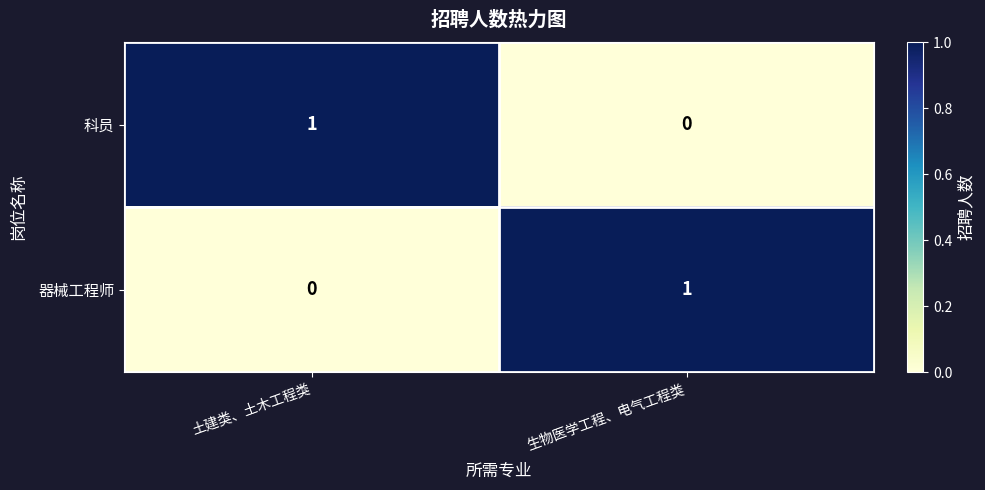

Count the number of data series in this chart.

2